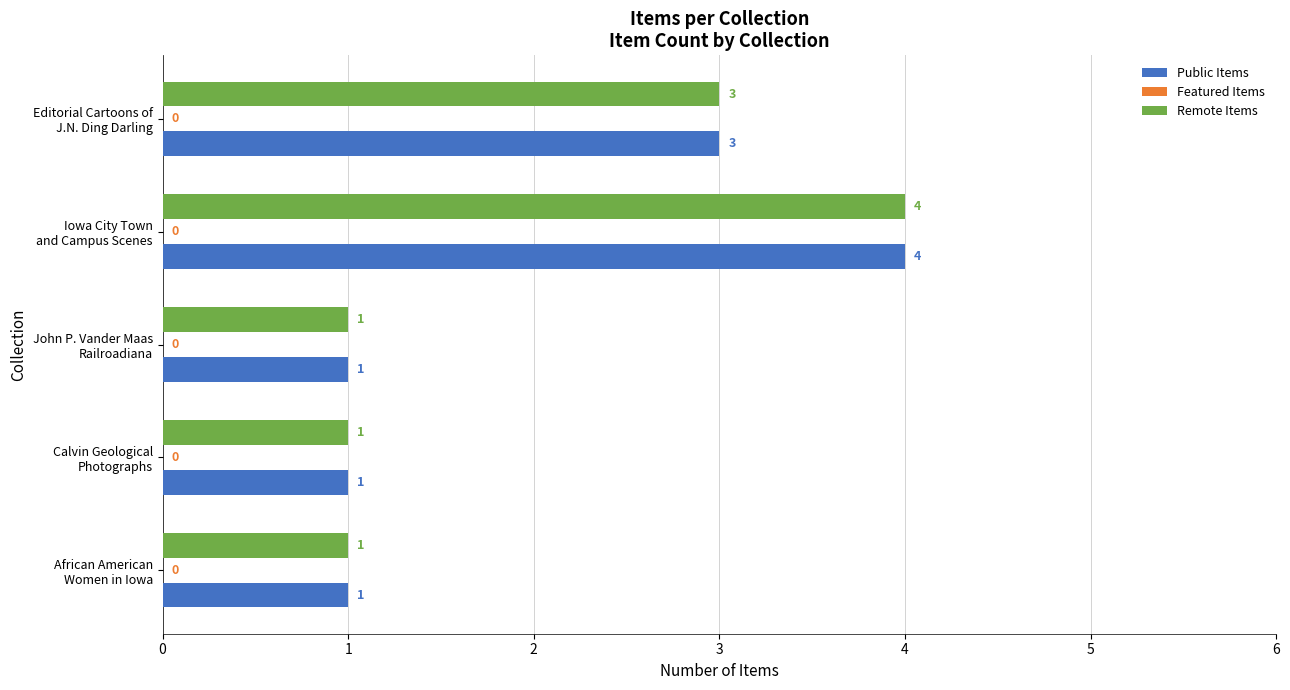

What is the sum of all Public Items values?

10